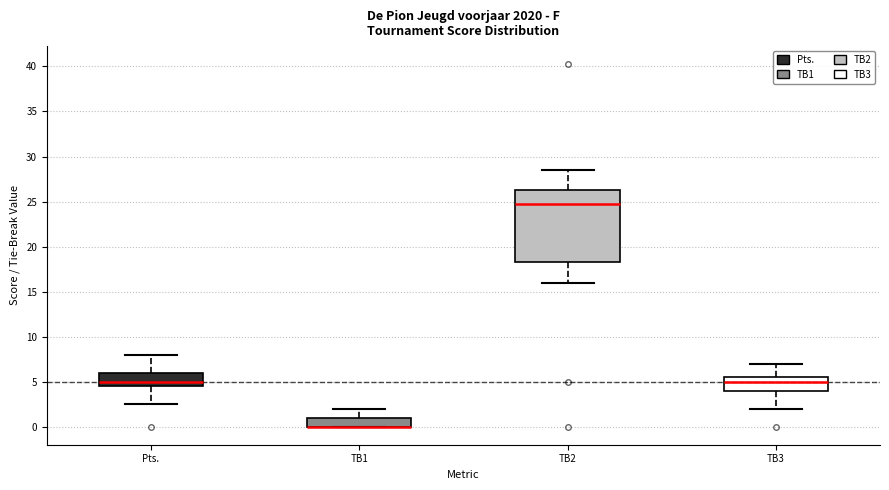

Where does the lower whisker of the box for Pts. end on the y-axis? The values are not printed on the chart, so give them approximately, as read against the axis.

2.5